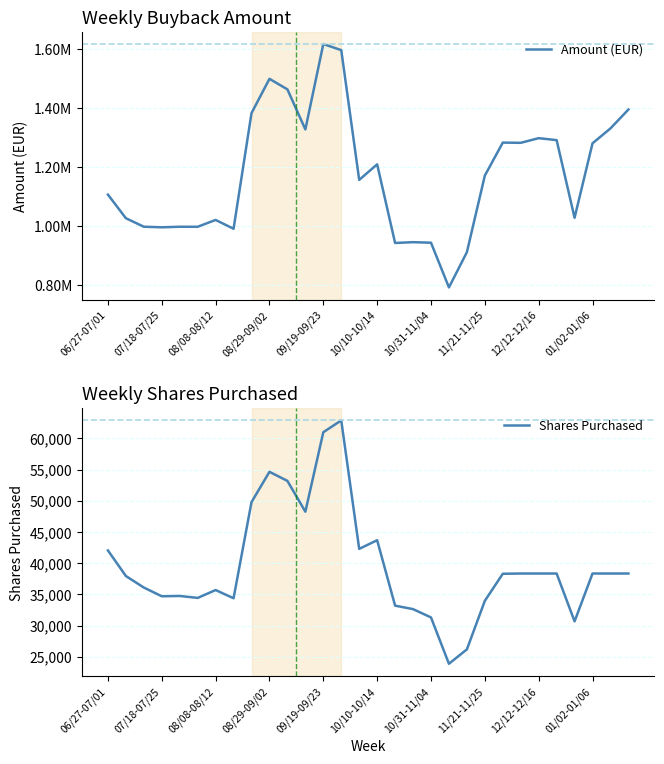

How many distinct data groups are displayed?

2